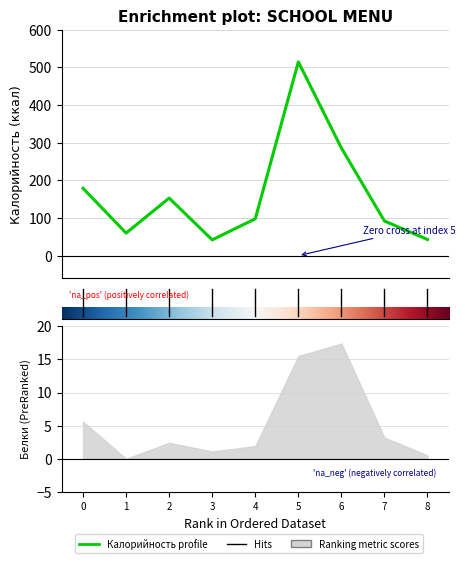

What is the difference between the second highest and minimum values?

244